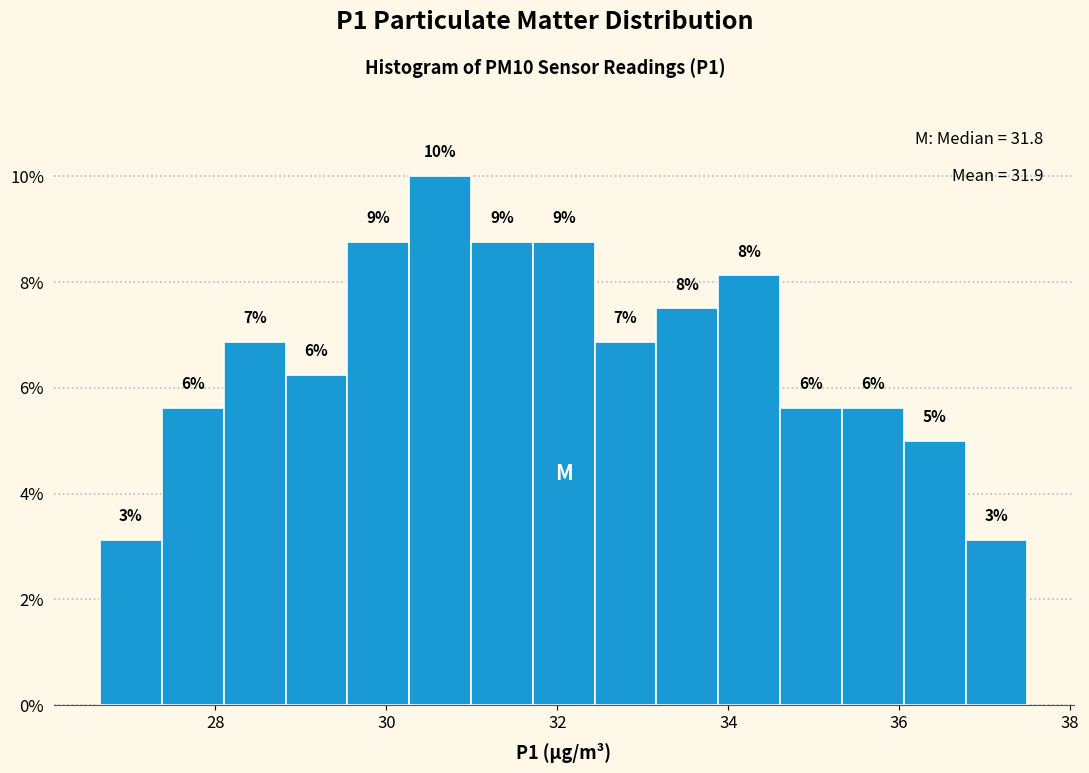

Around what value on the x-axis is the tallest bar? Give the approximate position of its centre, as read against the axis.

30.6